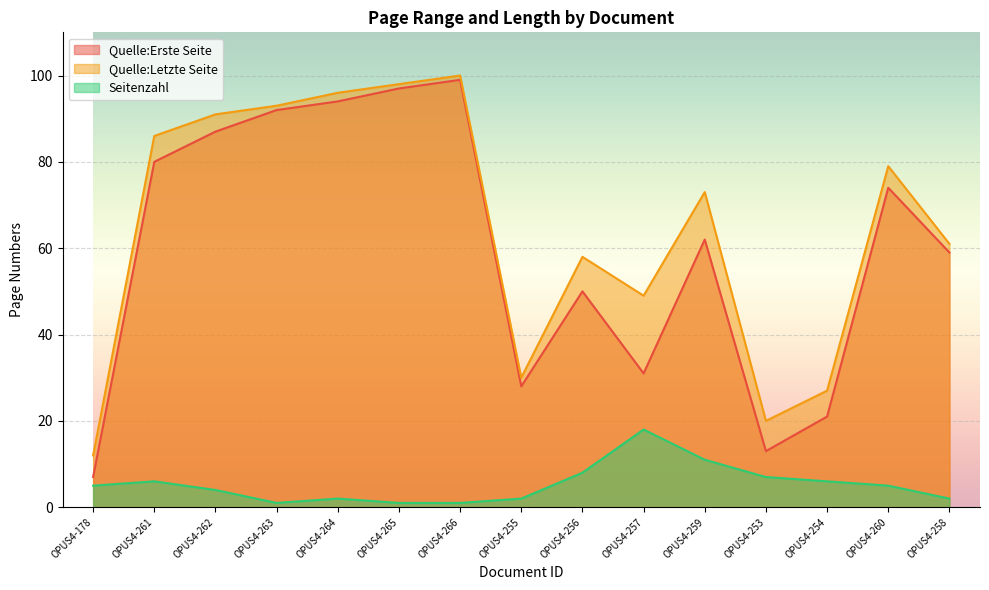

How many series are shown in this chart?

3